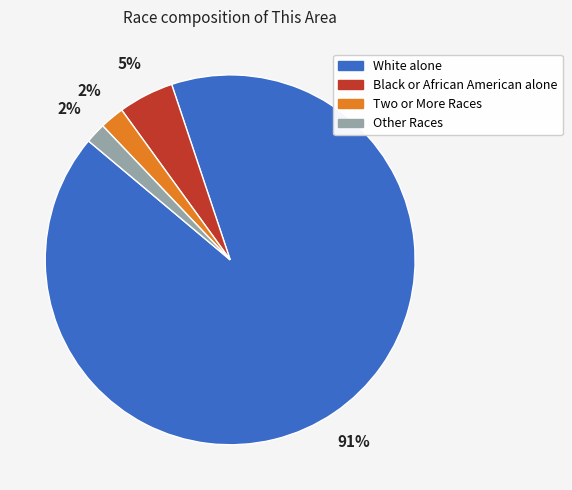

Which has a higher value, White alone or Black or African American alone?

White alone